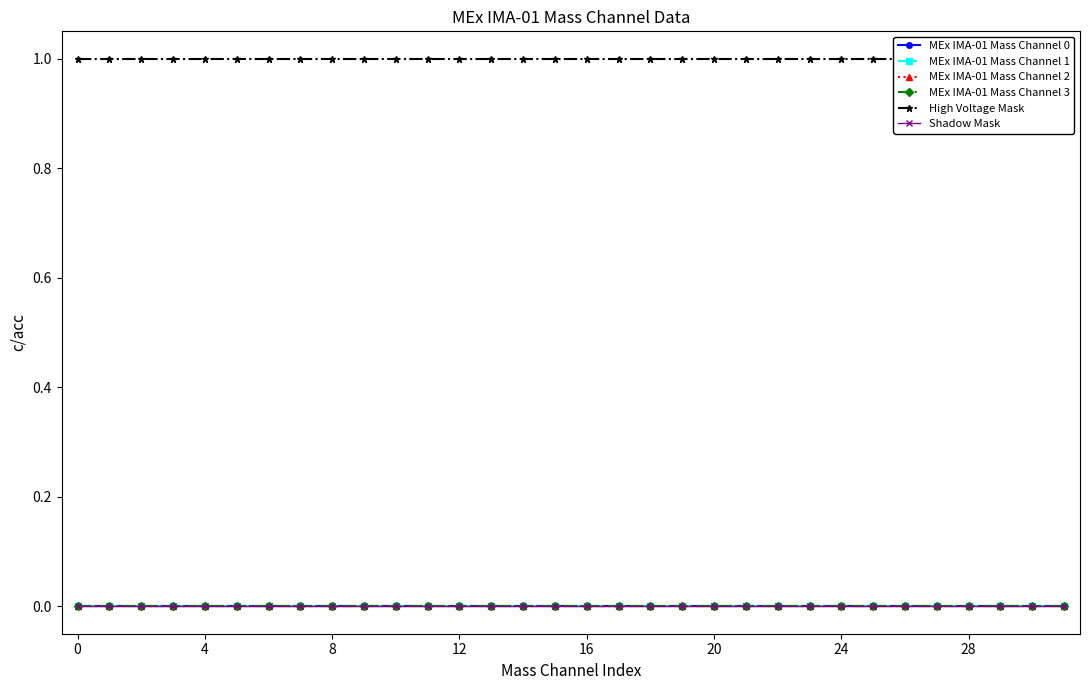

Which series changed the most between 22 and 29?

MEx IMA-01 Mass Channel 0